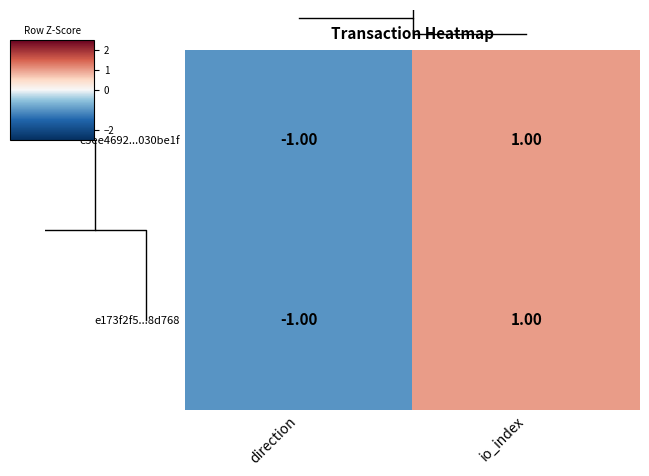

What value does the e173f2f5...8d768 series have at direction?

-1